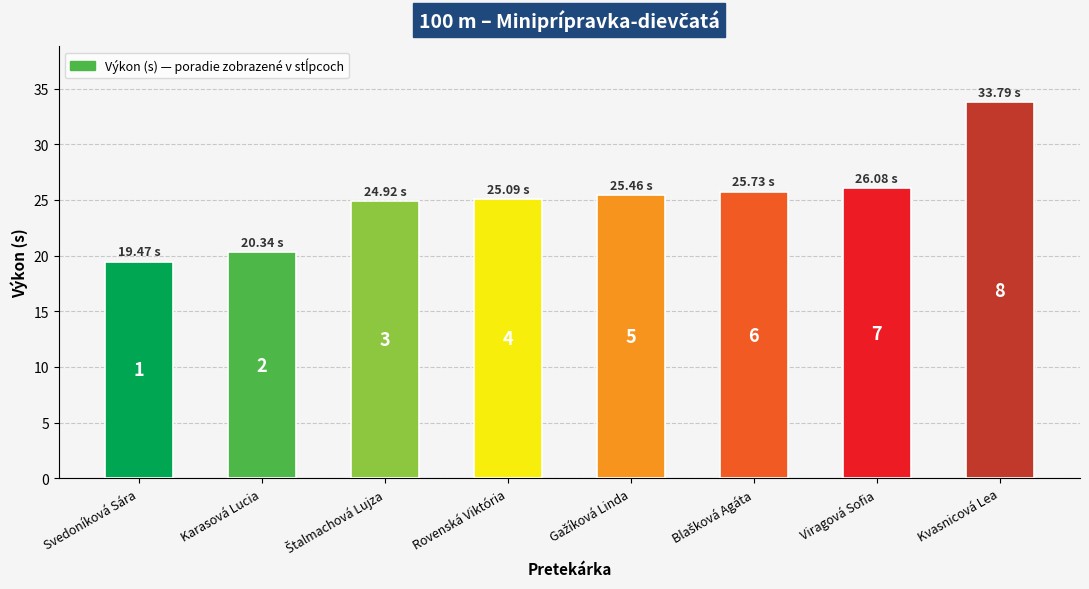

Where does the data first go above 25?

Rovenská Viktória